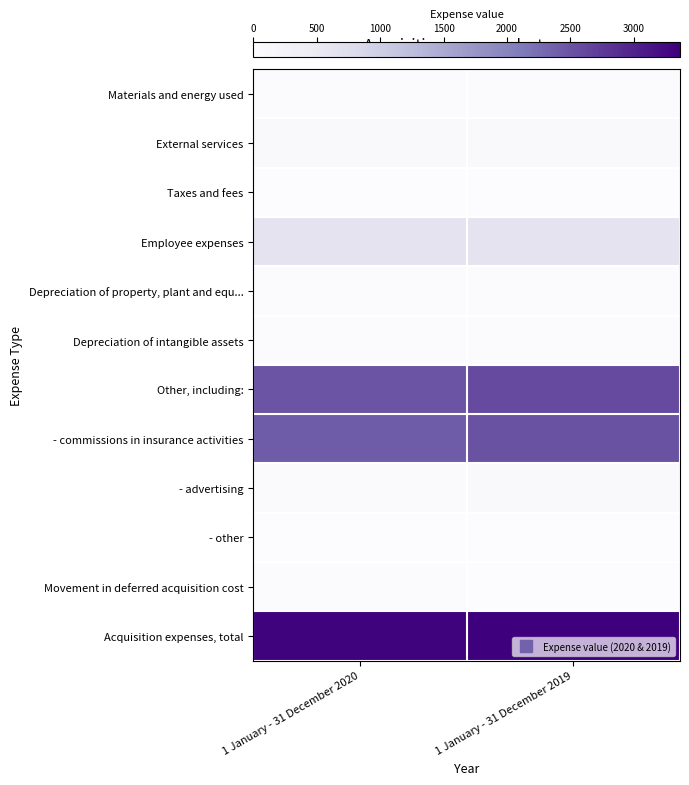

What is the total value across all series at 1 January - 31 December 2019?

9307